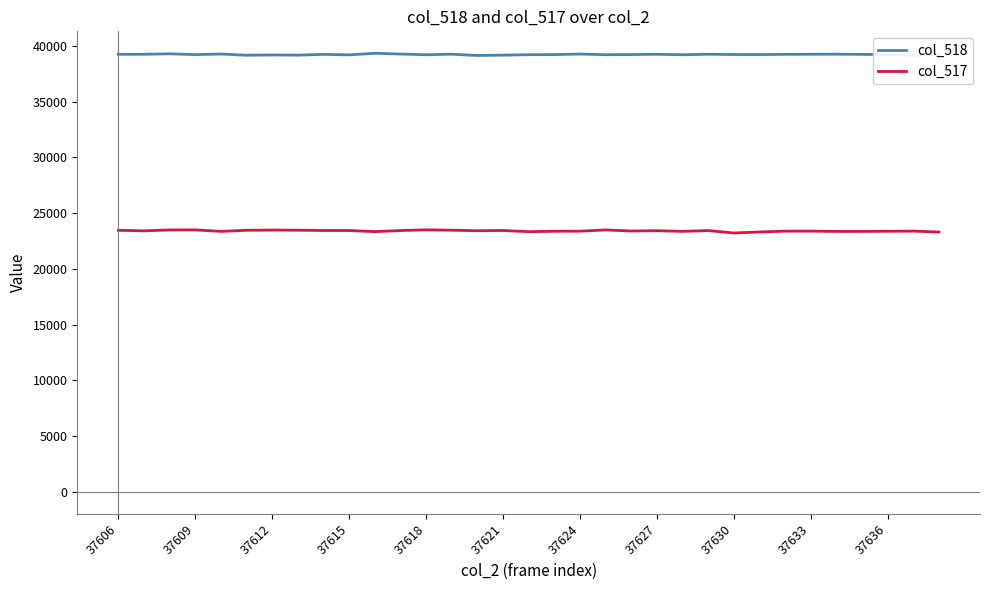

List the series in order of their peak value, lowest first.

col_517, col_518